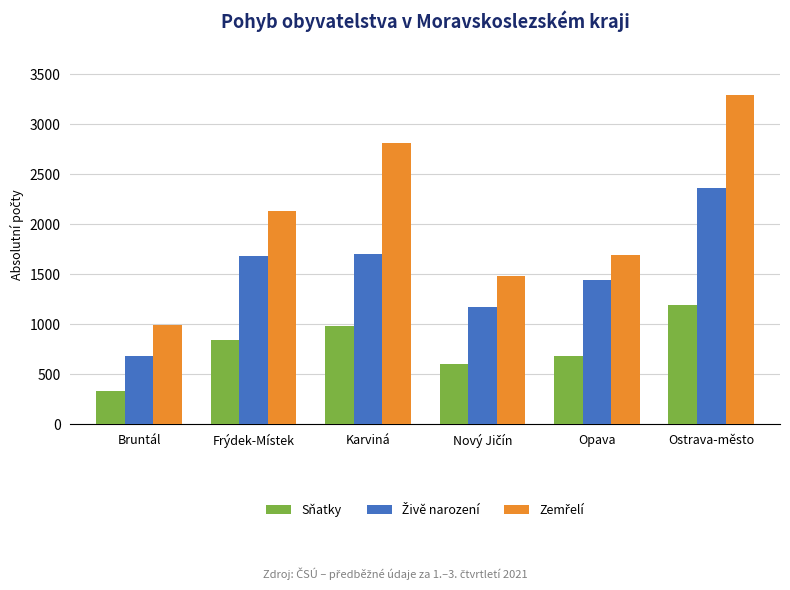

At which category is the sum across all series the highest?

Ostrava-město